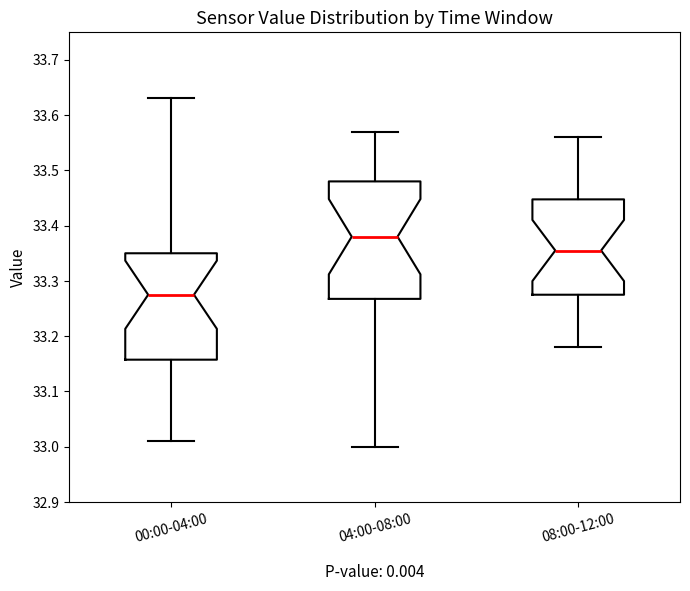

Which box's median line is the lowest?

00:00-04:00